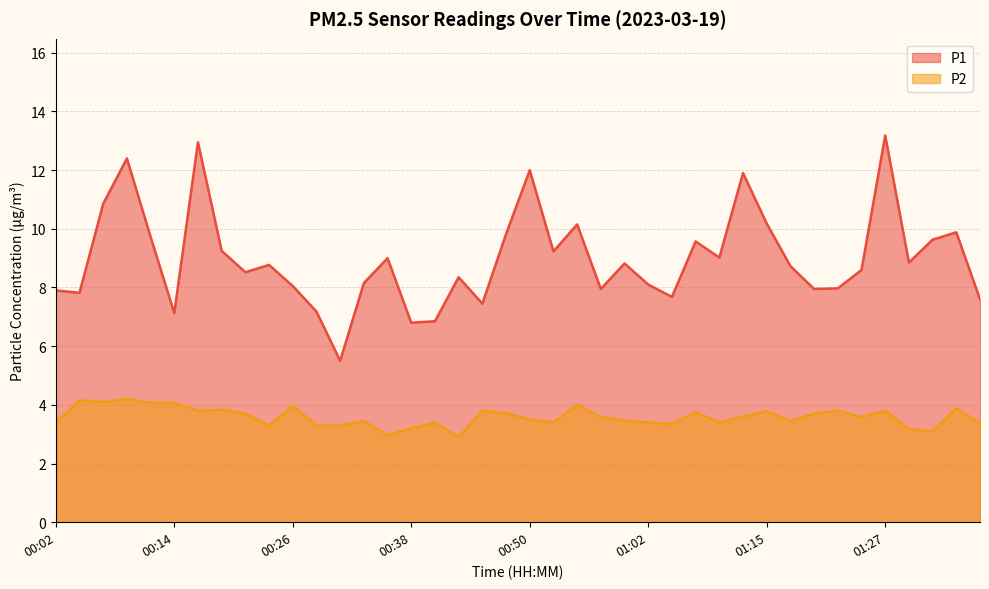

What is the difference between the second highest and minimum values in the P2 series?

1.3